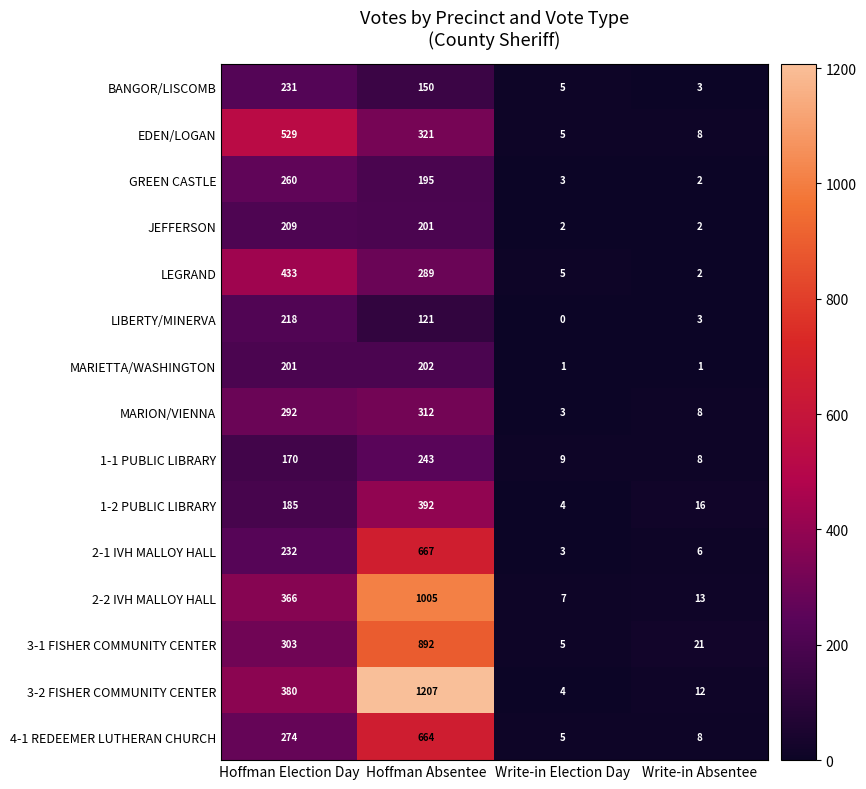

Is it true that 3-2 FISHER COMMUNITY CENTER equals 12 at Write-in Absentee?

True